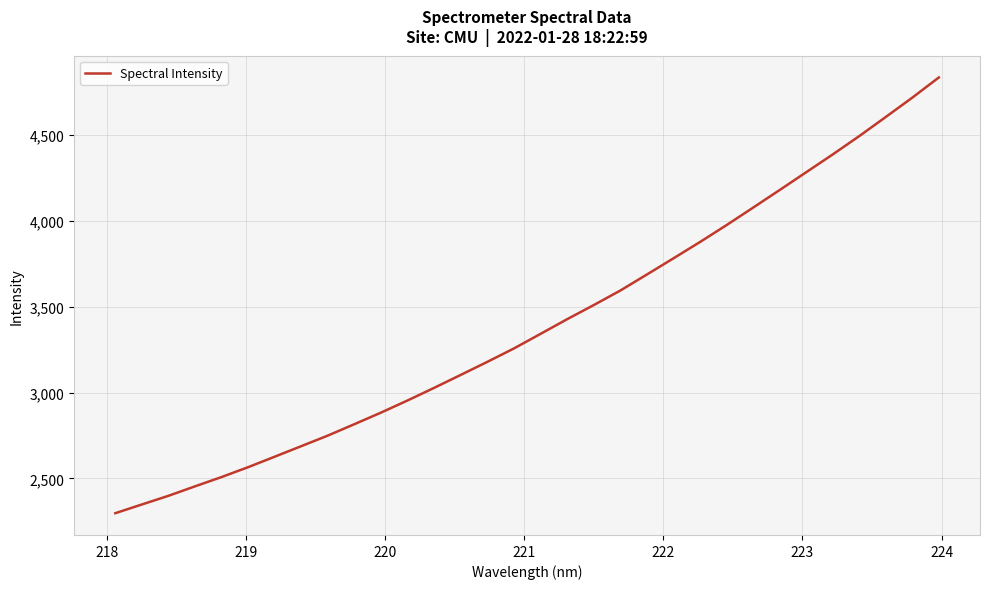

What is the difference between the maximum and minimum values?

2535.1